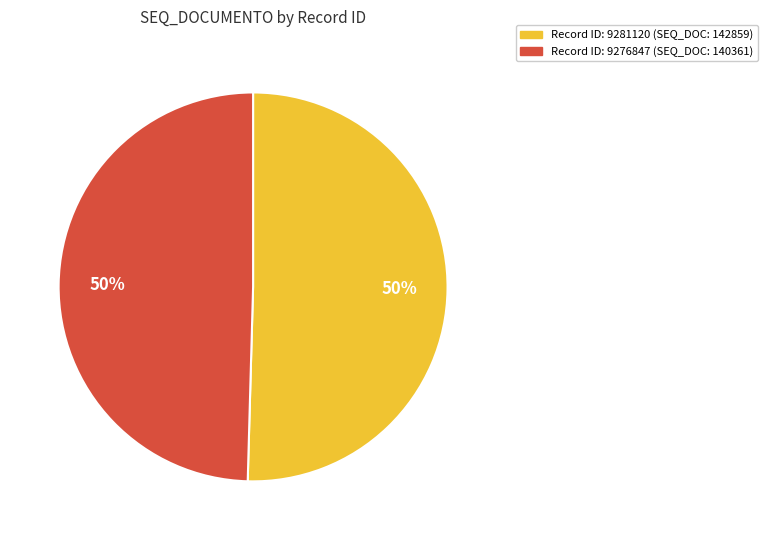

To the nearest percent, what is the average slice percentage?

50%